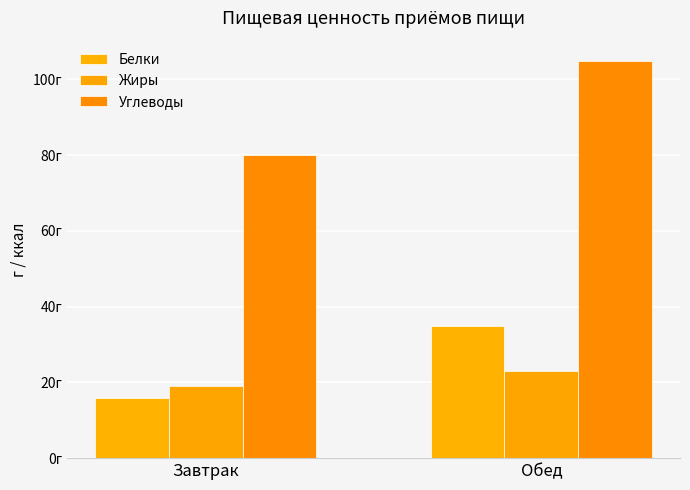

Does the chart contain stacked bars?

No